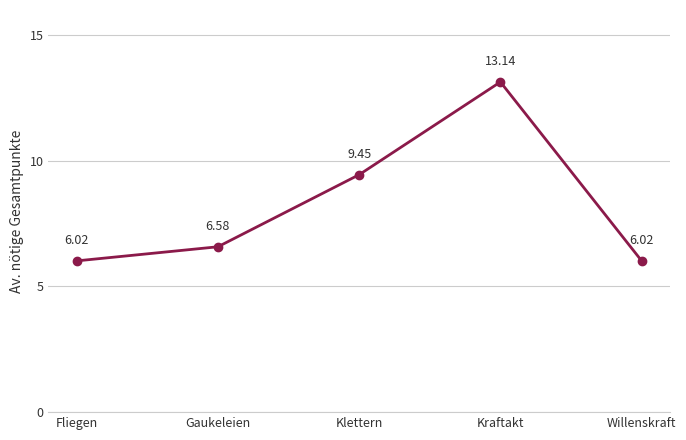

Is it true that the value at Fliegen is 1.5?

False